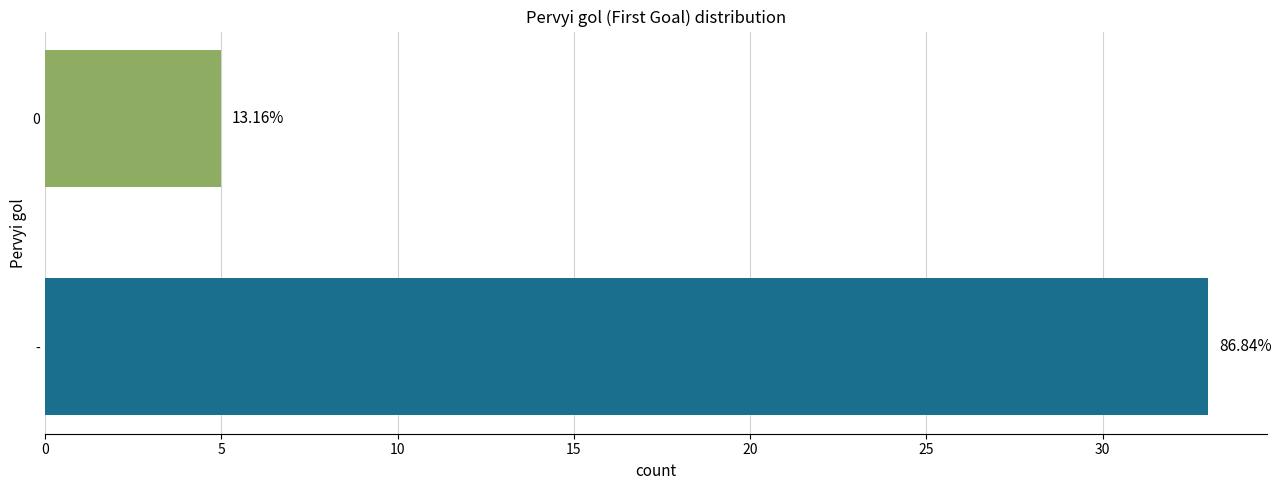

How many bars are there in total?

2